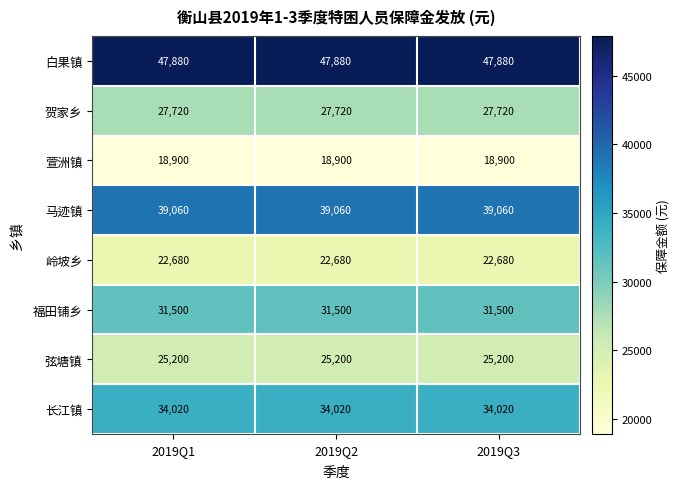

Which series has the largest total across all categories?

白果镇